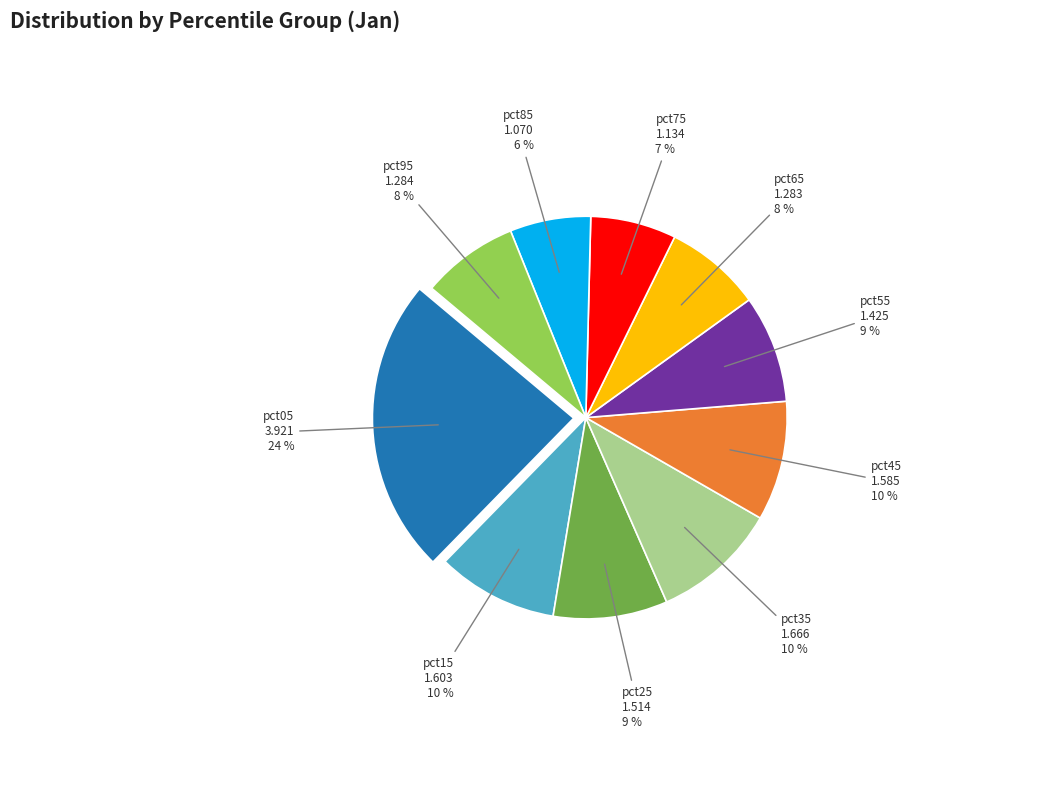

What is the ratio of the value at pct85 to the value at pct65?

0.8